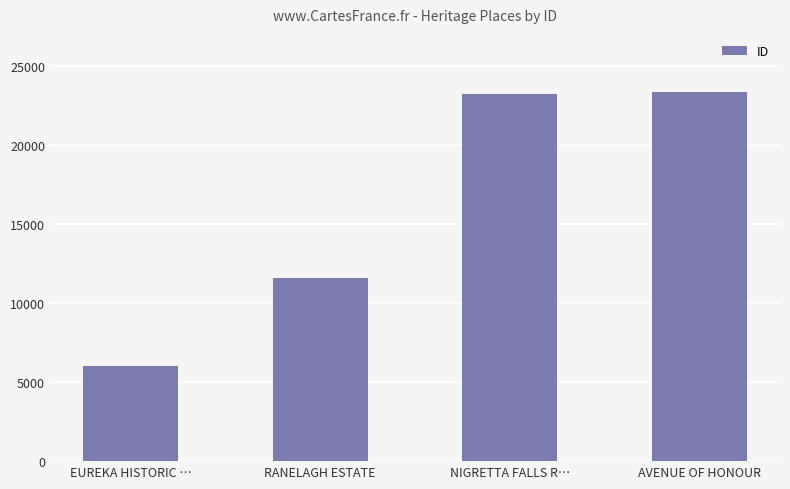

How many bars are there in total?

4